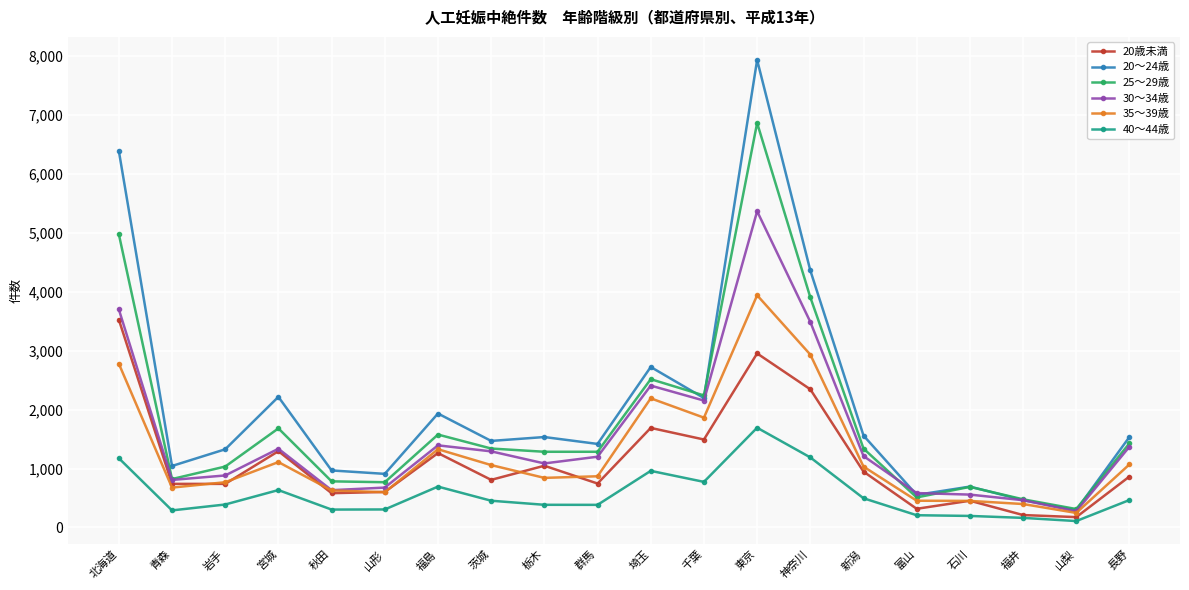

How many values in the 30～34歳 series are below 1211?

10